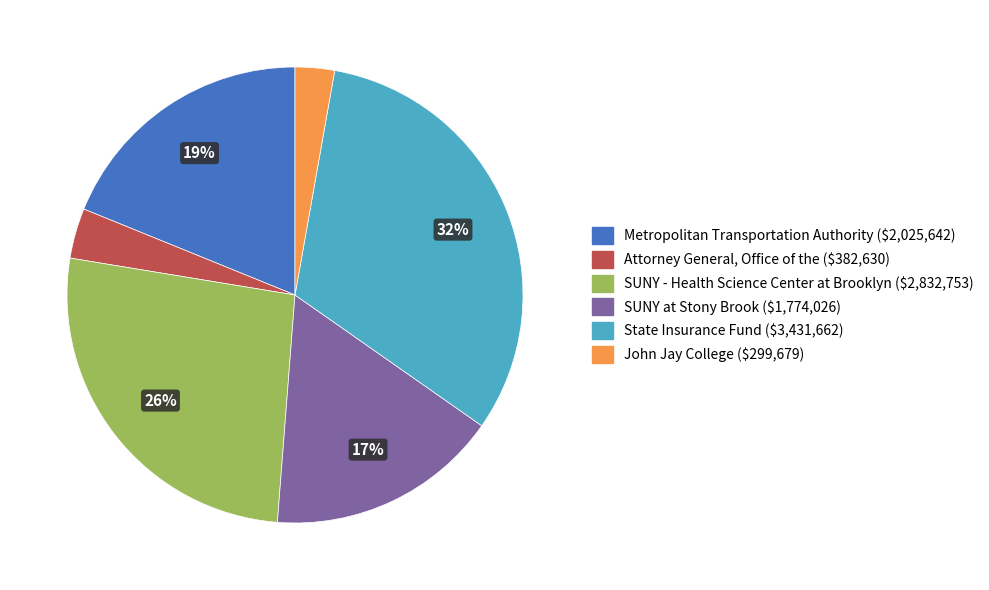

Does any single category account for the majority?

No